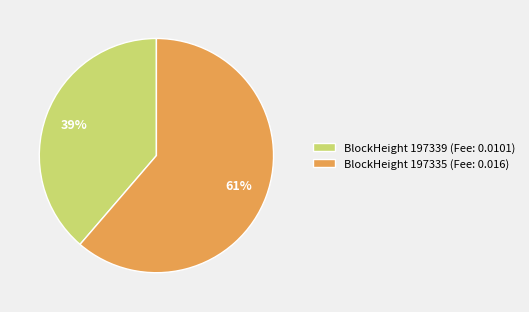

Between BlockHeight 197335 (Fee: 0.016) and BlockHeight 197339 (Fee: 0.0101), which is larger?

BlockHeight 197335 (Fee: 0.016)